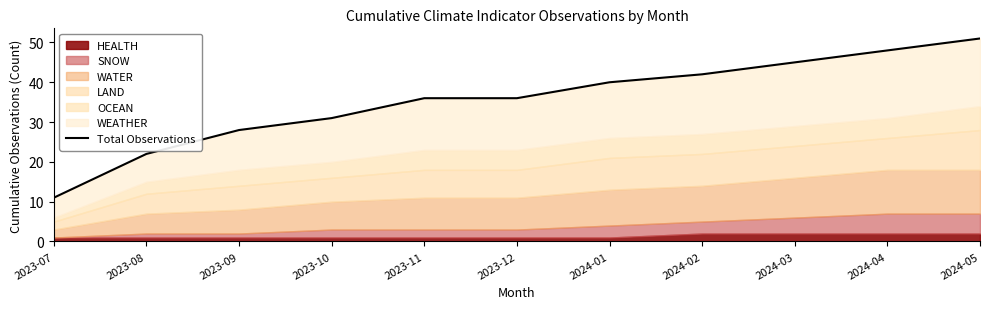

What is the value of the 6th point from the left?

36